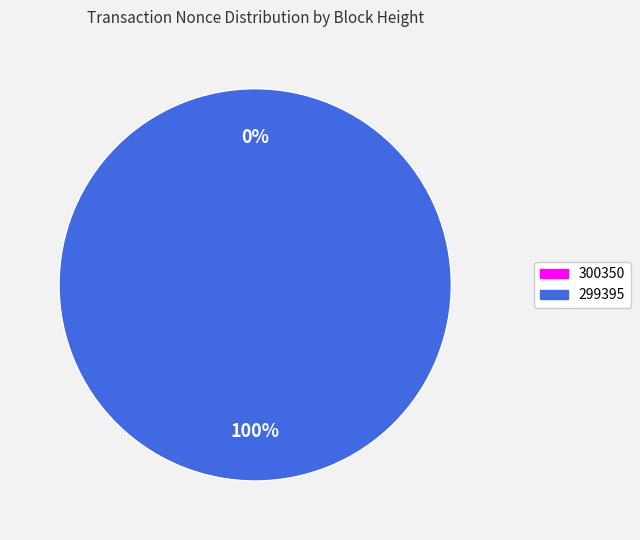

Does any single category account for the majority?

Yes